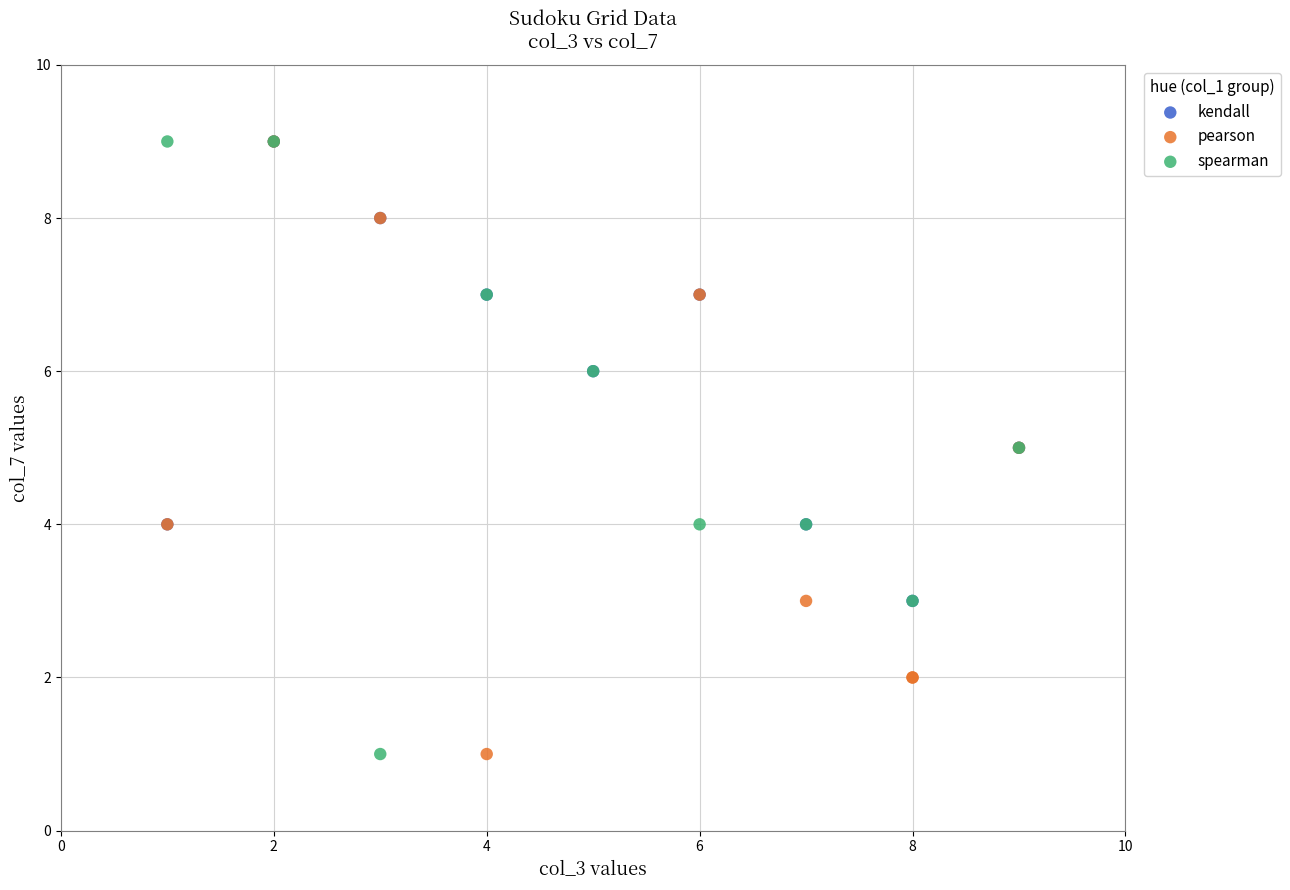

What are all the series names shown in the legend?

kendall, pearson, spearman